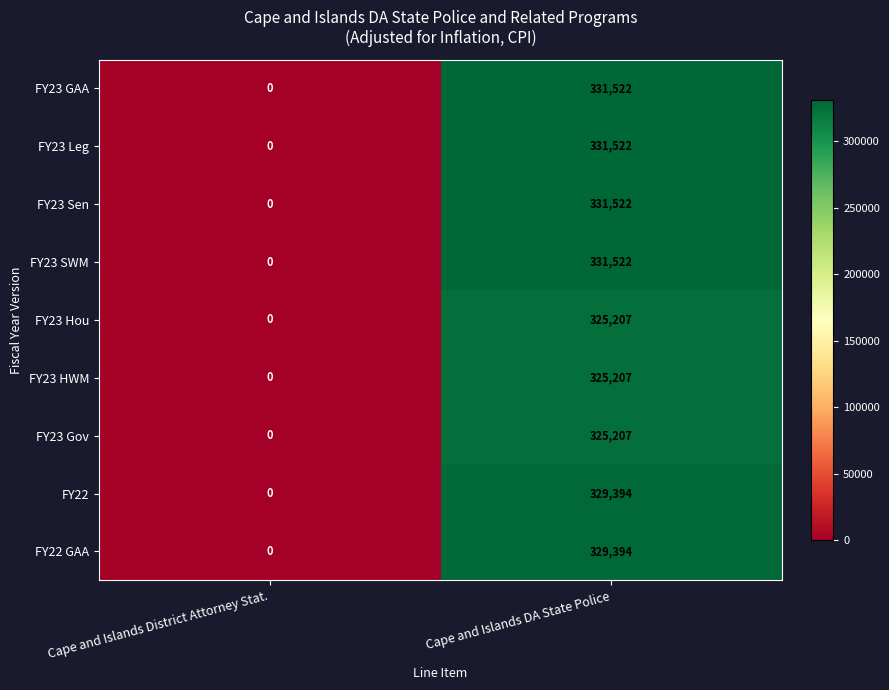

Which label corresponds to the largest value in the chart?

Cape and Islands DA State Police